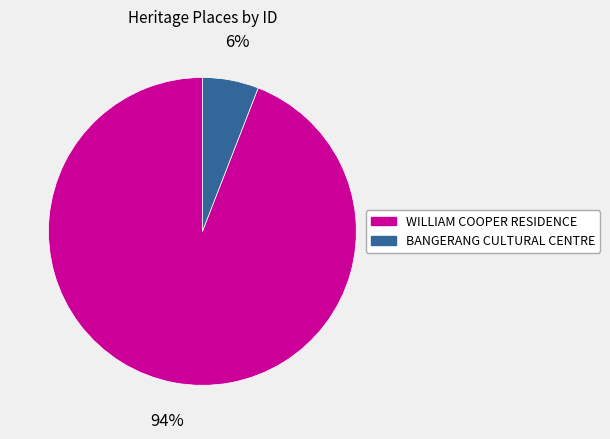

Which category accounts for the majority?

WILLIAM COOPER RESIDENCE